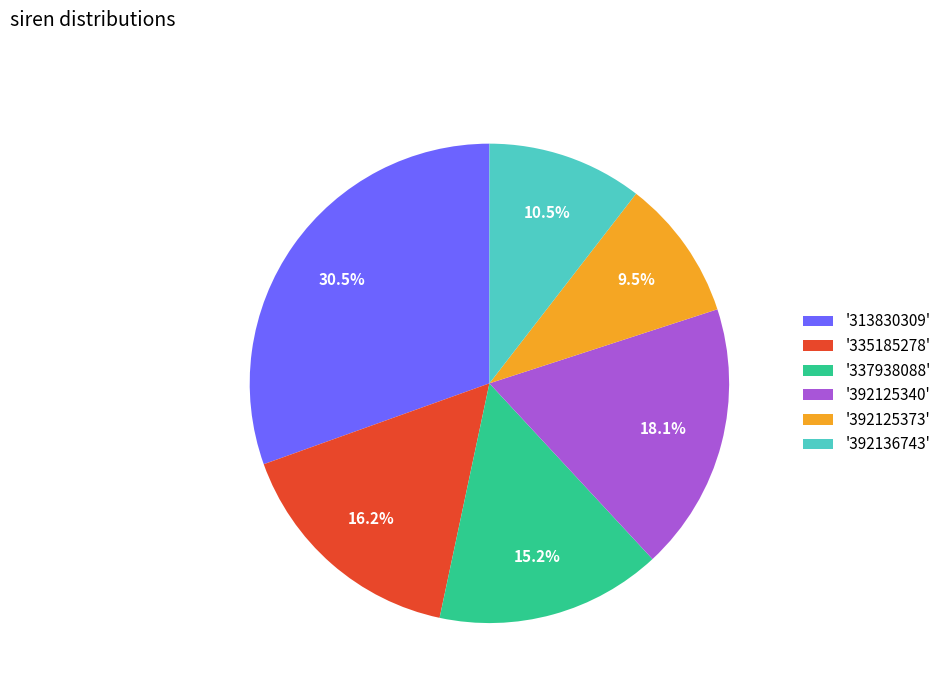

What is the smallest slice in the pie chart?

'392125373'